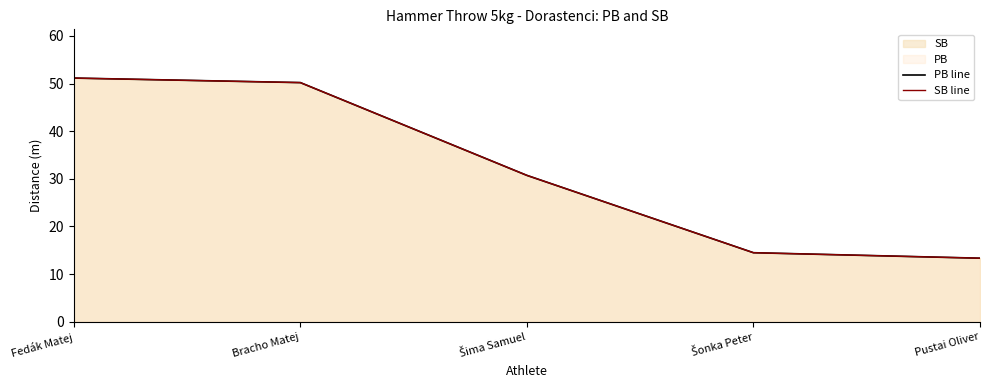

Does the chart display data point markers on the line(s)?

No